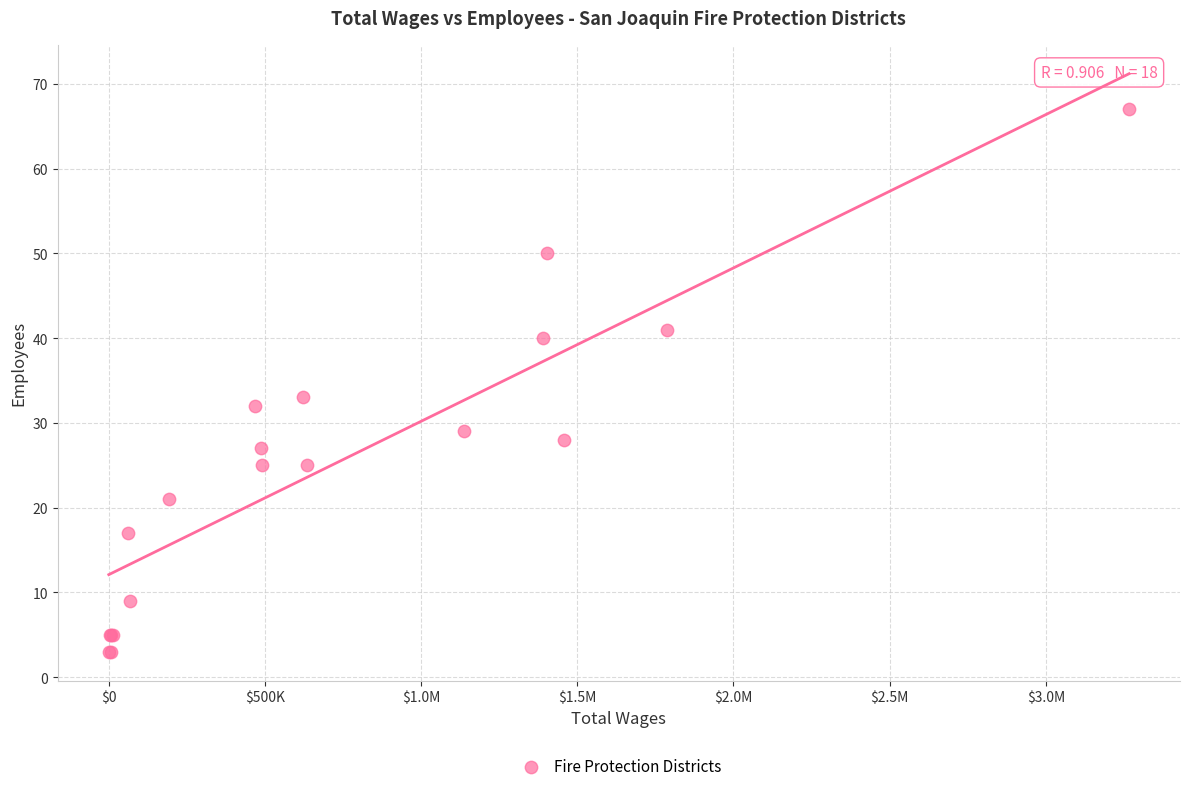

What Y value in the scatter plot is closest to 35?

33